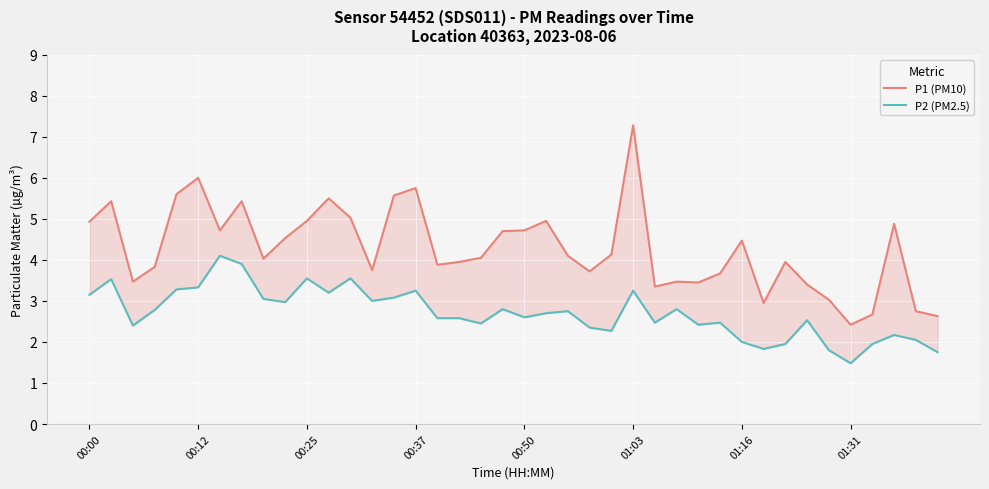

True or false: P2 (PM2.5) and P1 (PM10) intersect in this chart.

False